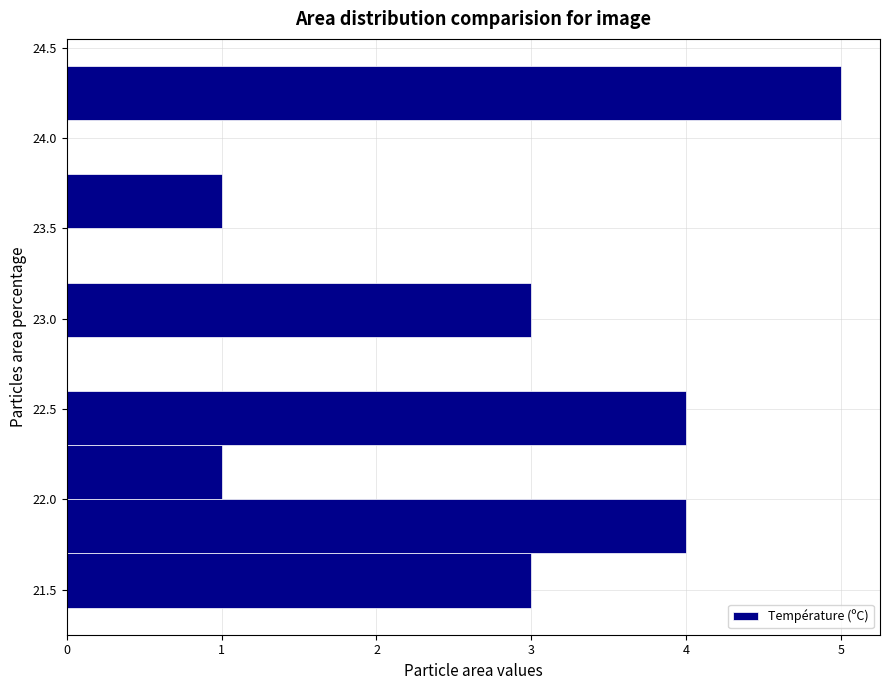

How long is the bar that spans 22.9 to 23.2 on the y-axis? The values are not printed on the chart, so give them approximately, as read against the axis.

3